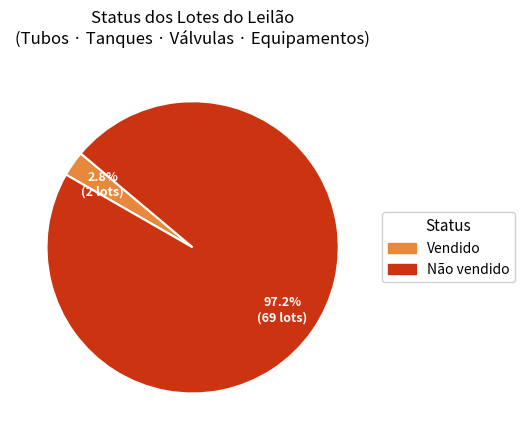

Between Vendido and Não vendido, which is larger?

Não vendido